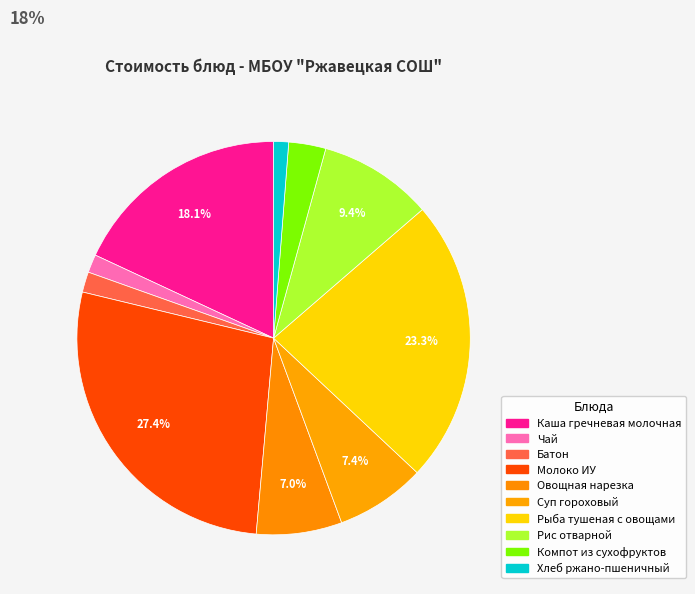

True or false: Овощная нарезка accounts for 7% of the total.

True